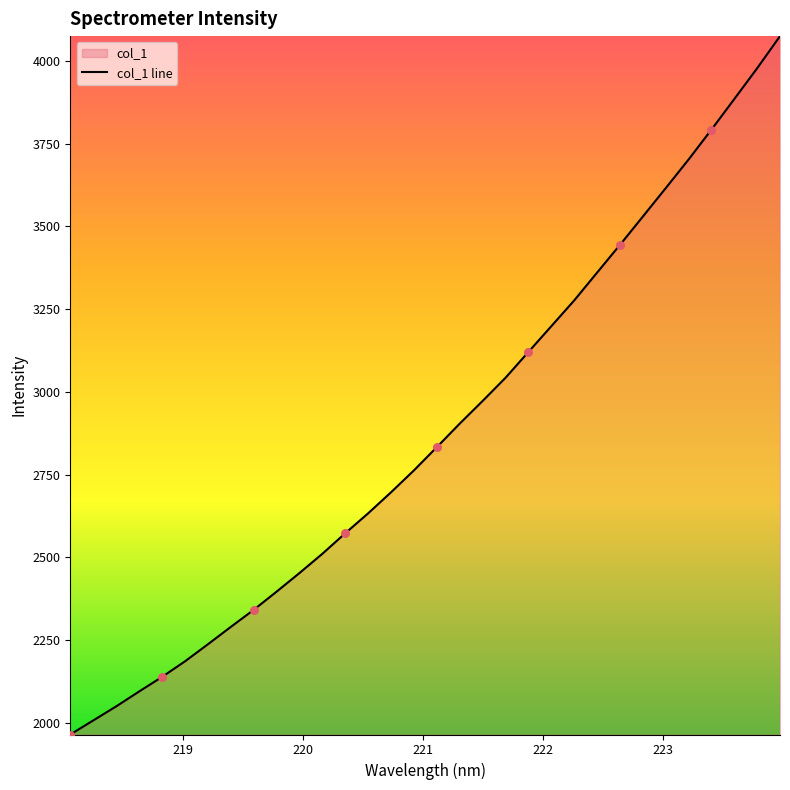

What is the maximum value shown in the chart?

4074.7